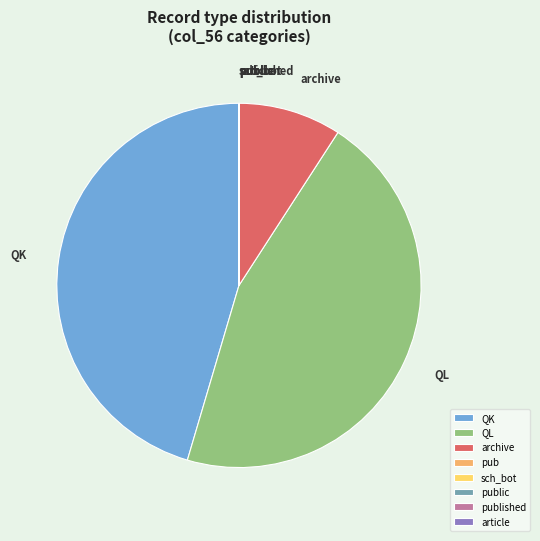

Does any single category account for the majority?

No